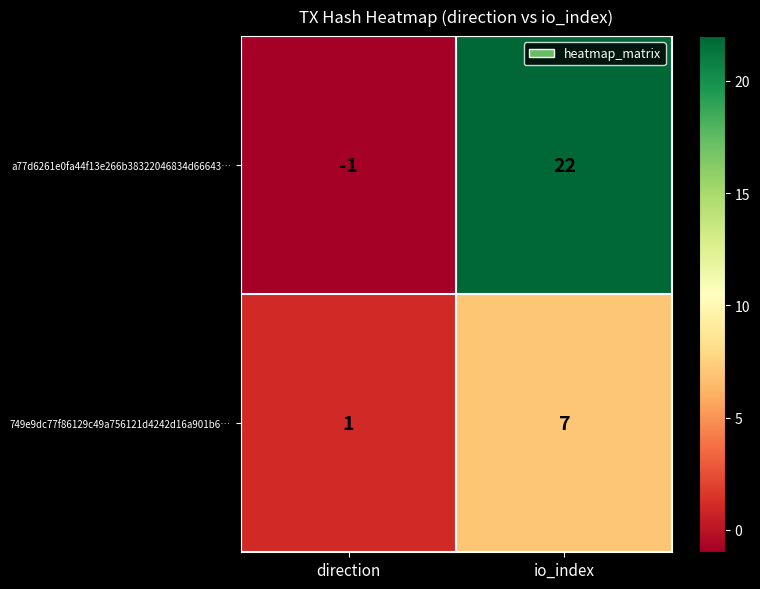

At which label is 749e9dc77f86129c49a756121d4242d16a901b6… closest to 4?

direction